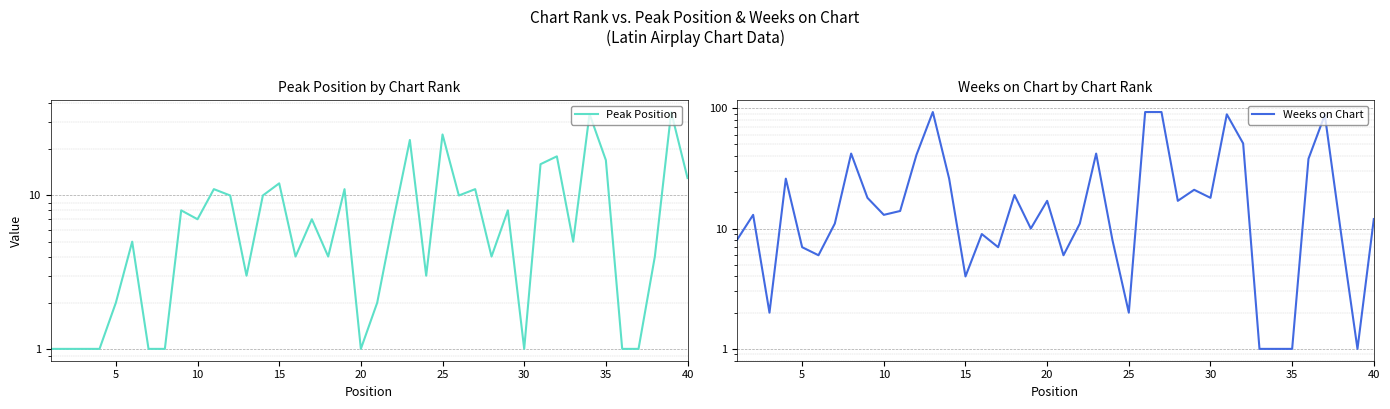

Reading left to right, transcribe all the data shown in this chart.

Peak Position: 1	1	1	1	2	5	1	1	8	7	11	10	3	10	12	4	7	4	11	1	2	7	23	3	25	10	11	4	8	1	16	18	5	34	17	1	1	4	35	13
Weeks on Chart: 8	13	2	26	7	6	11	42	18	13	14	41	93	26	4	9	7	19	10	17	6	11	42	8	2	93	93	17	21	18	89	51	1	1	1	38	88	9	1	12